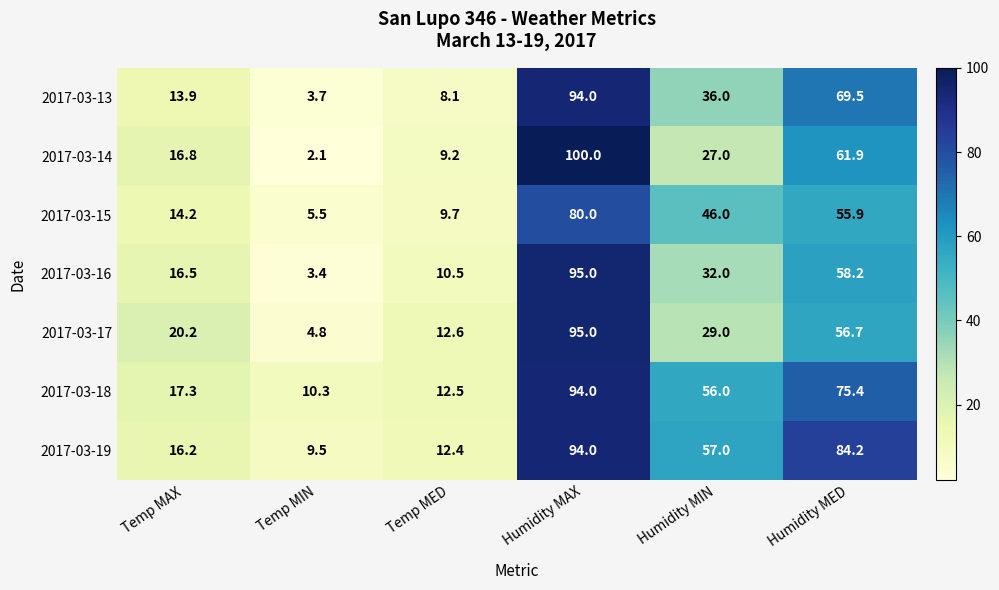

Between Humidity MIN and Humidity MED, which series saw the biggest shift?

2017-03-14